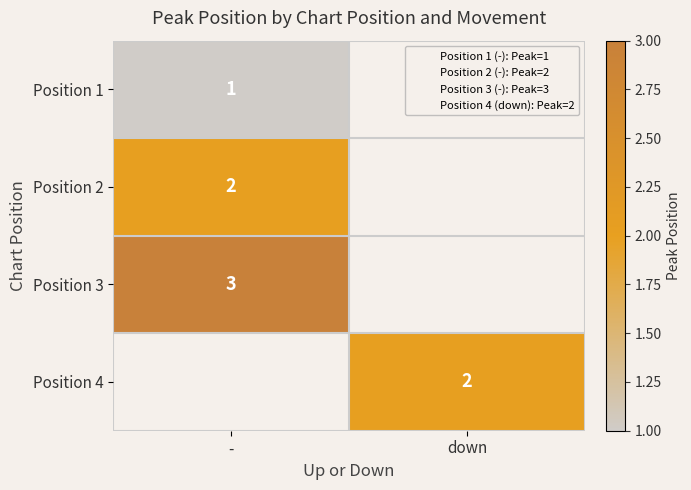

At how many categories does at least one series exceed 2?

1